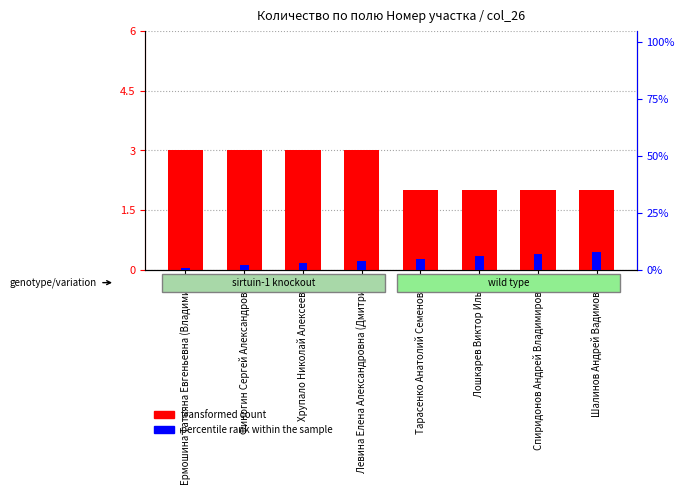

What is the maximum value shown in the chart?

8